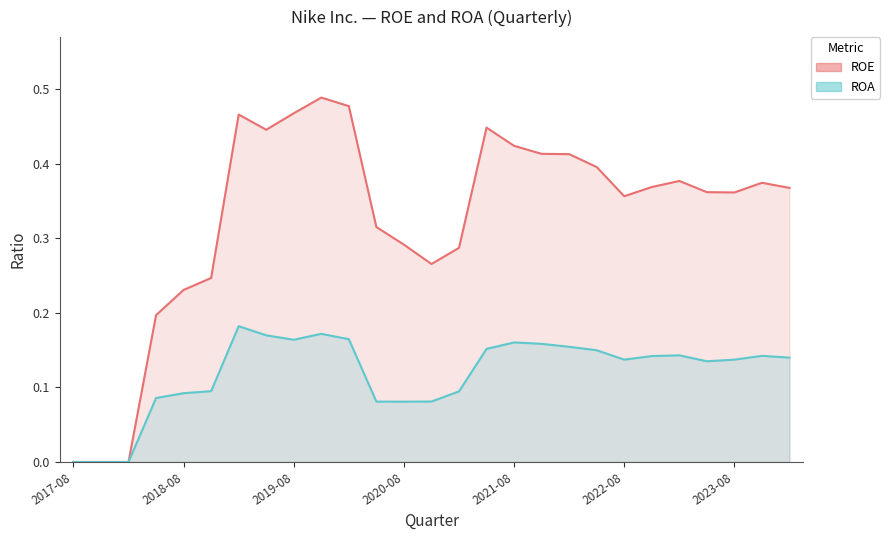

Which category has the highest value in the ROE series?

2019-11